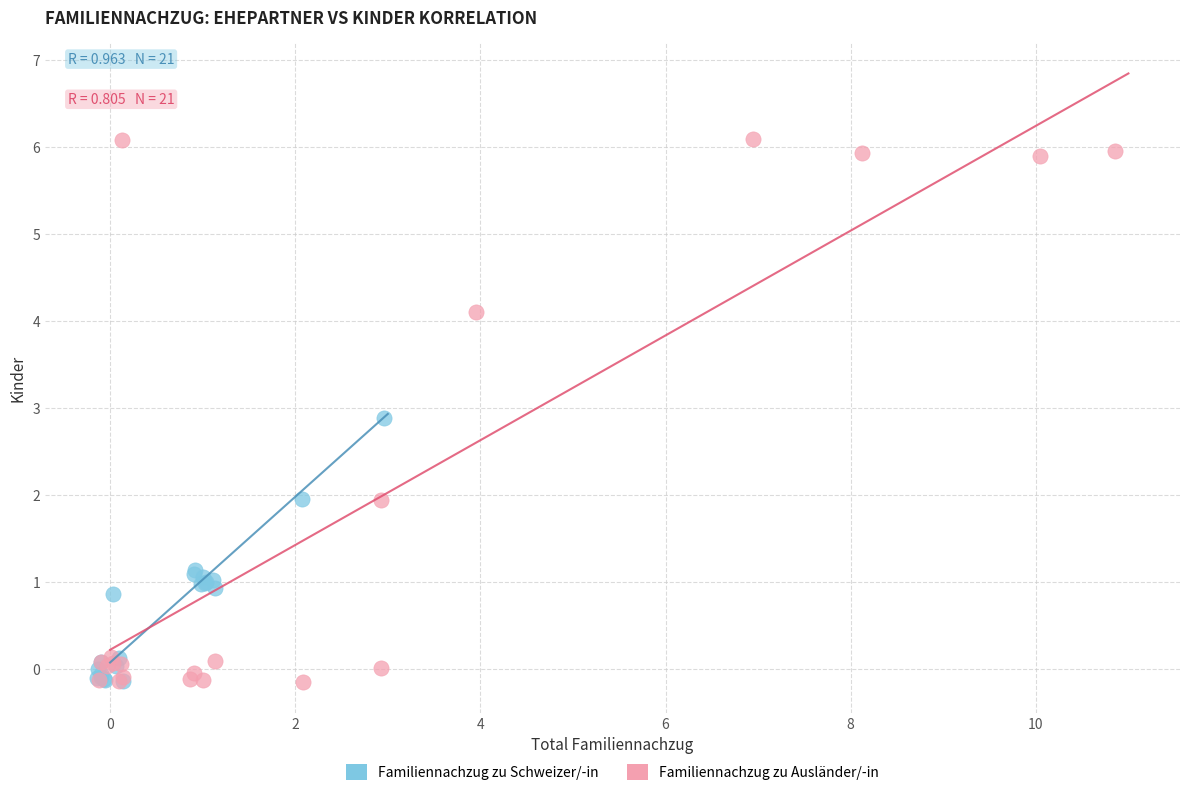

Which series reaches the maximum Y coordinate?

Familiennachzug zu Ausländer/-in